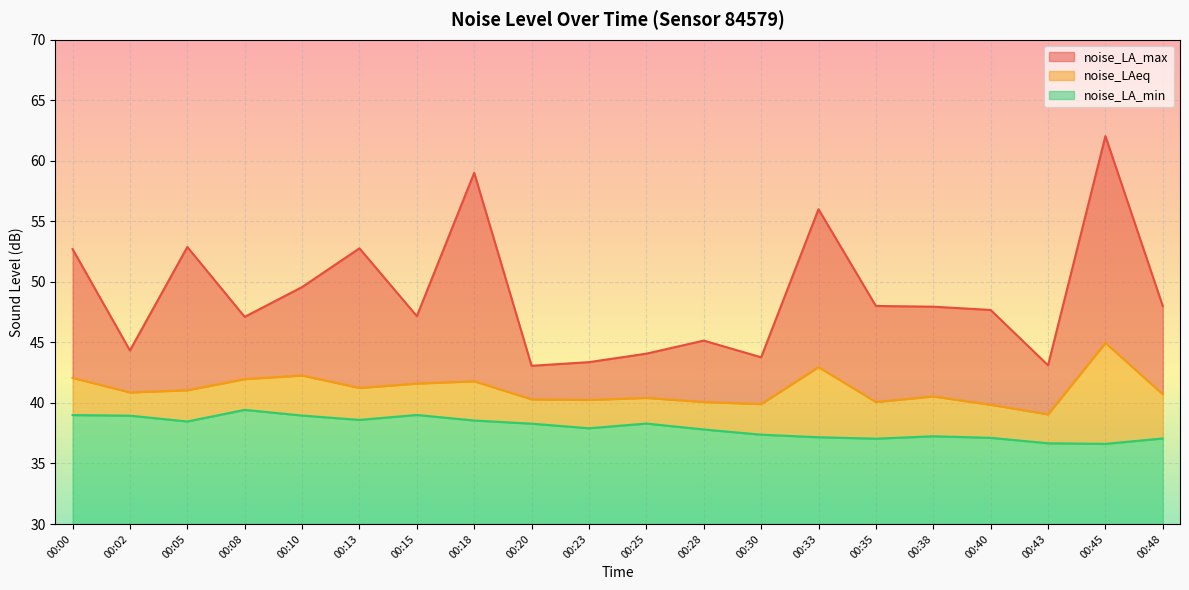

True or false: noise_LA_max and noise_LAeq cross at least once.

False